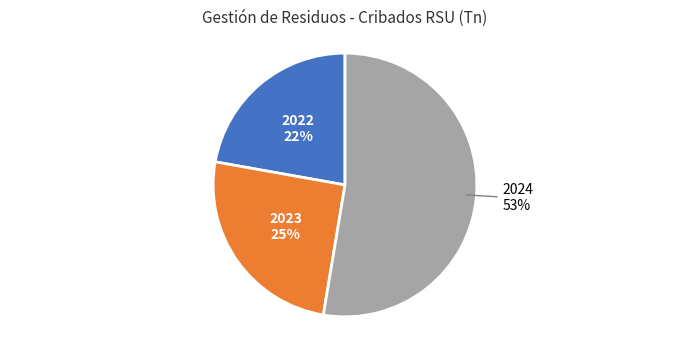

To the nearest percent, what is the combined percentage of 2022 and 2024?

75%